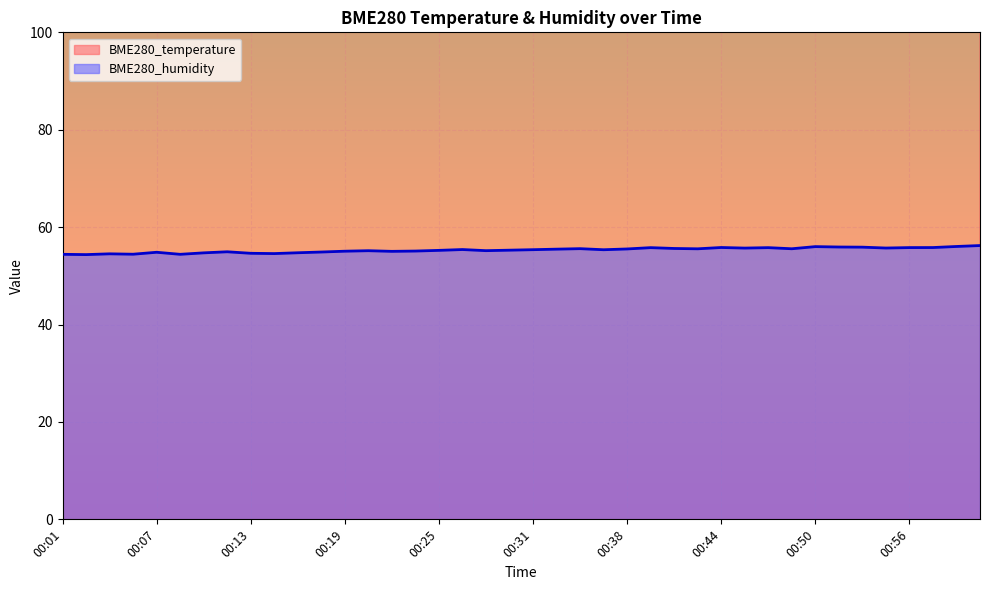

True or false: BME280_humidity and BME280_temperature cross at least once.

False